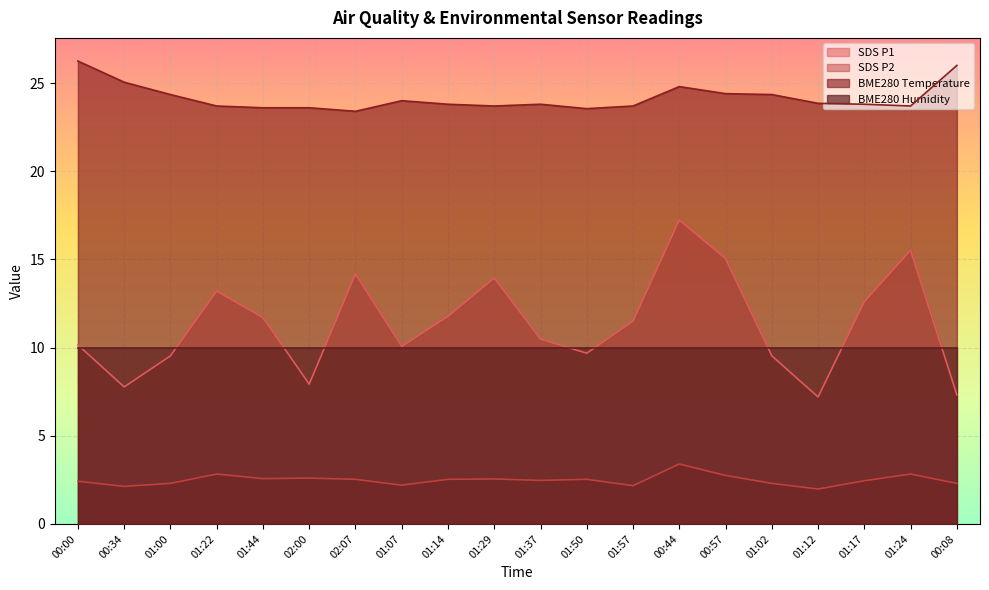

True or false: BME280_temperature and SDS_P2 intersect in this chart.

False